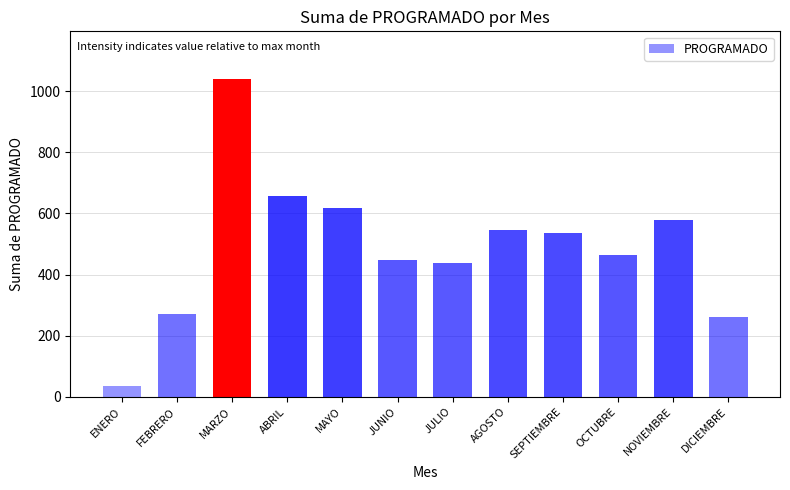

Does the chart contain any negative values?

No